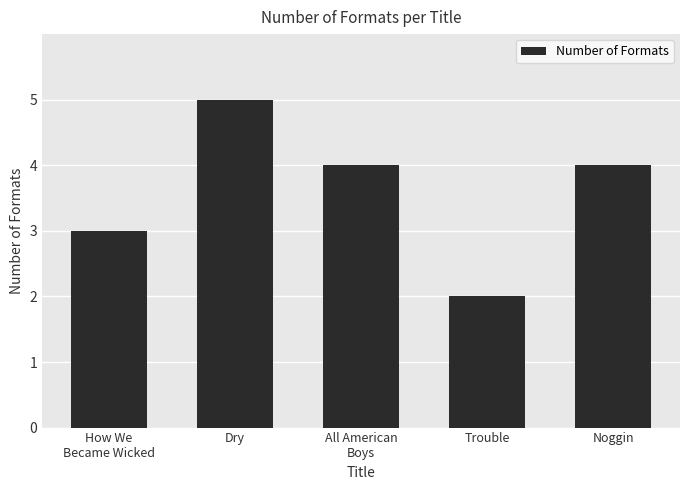

Reading right to left, list all the values displayed in this chart.

4	2	4	5	3